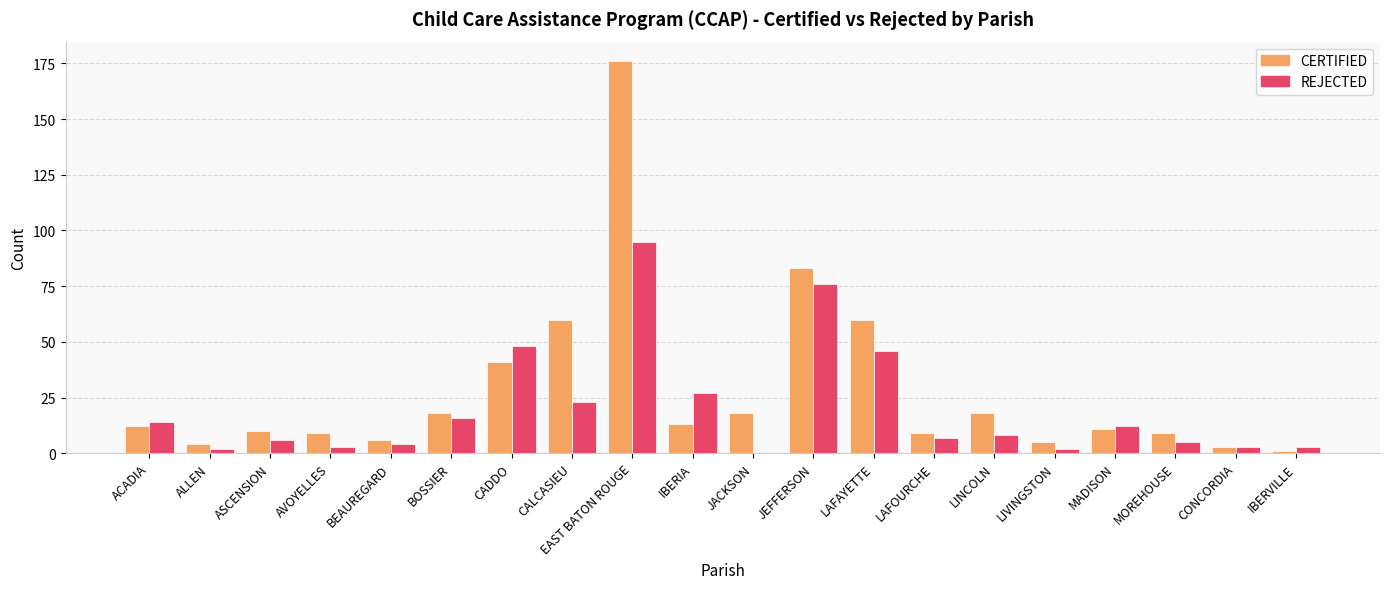

Is it true that REJECTED equals 95 at EAST BATON ROUGE?

True